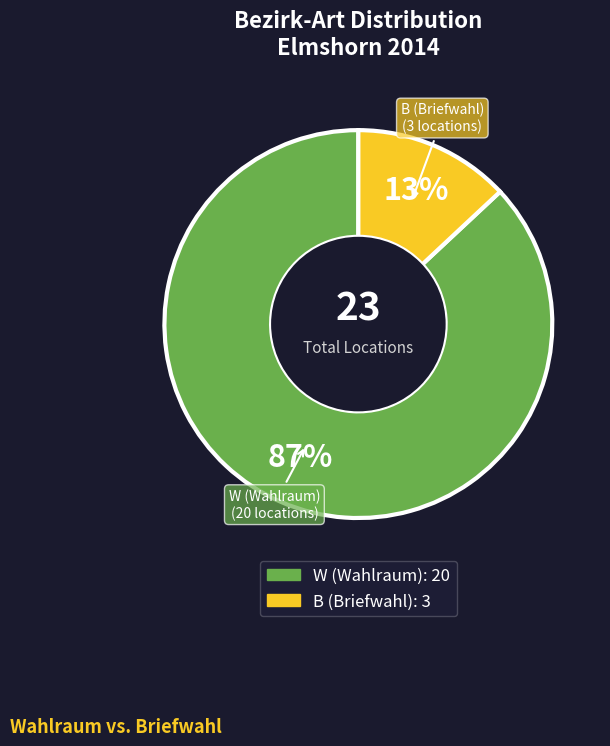

What is the majority slice?

W